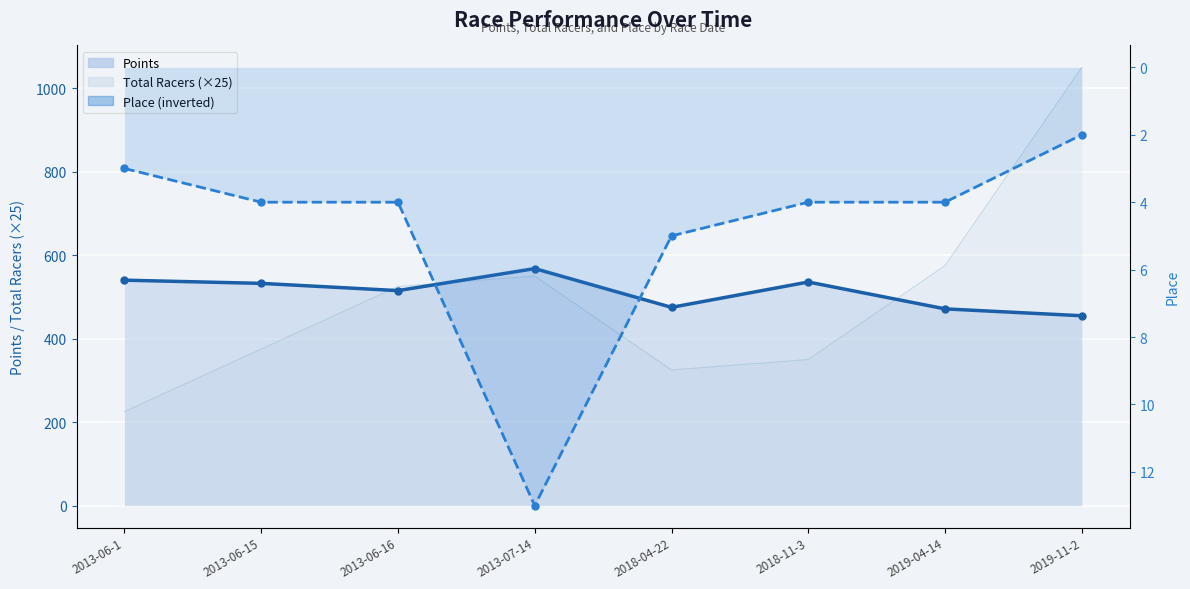

What is the label of the 1st point from the left?

2013-06-1